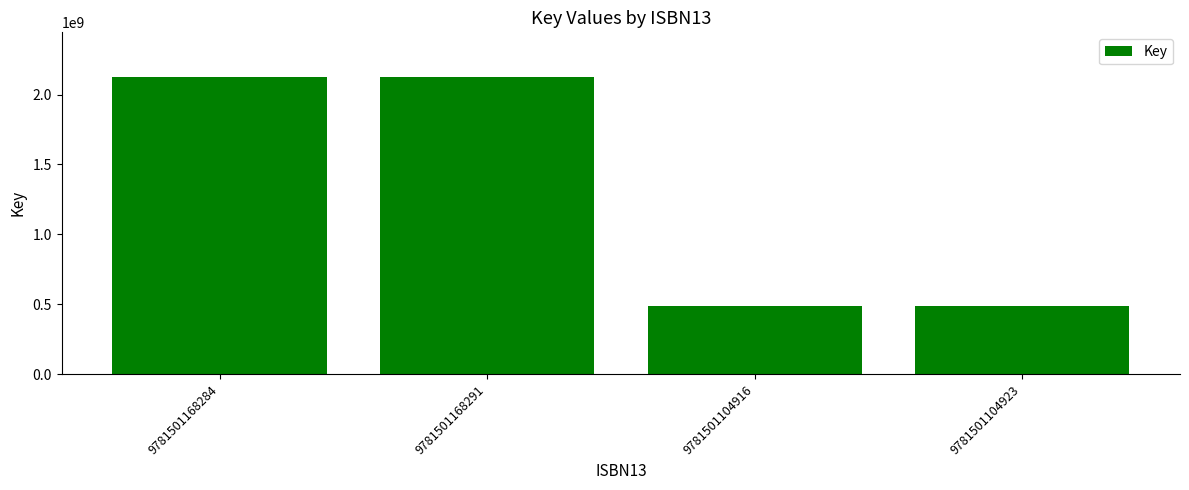

Between 9781501104923 and 9781501168284, which is larger?

9781501168284